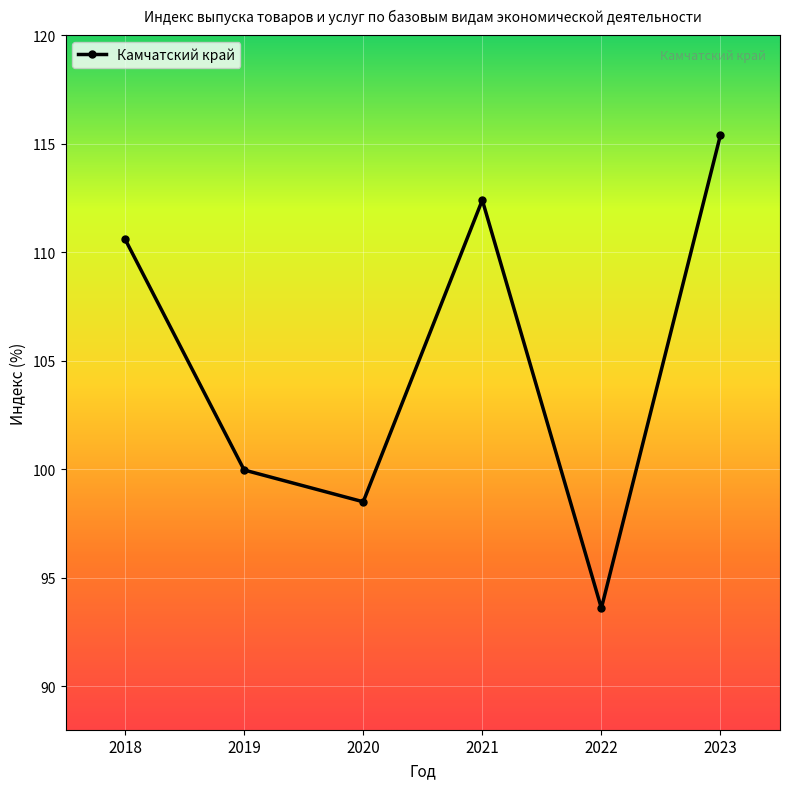

The value at 2022 is 93.6. True or false?

True